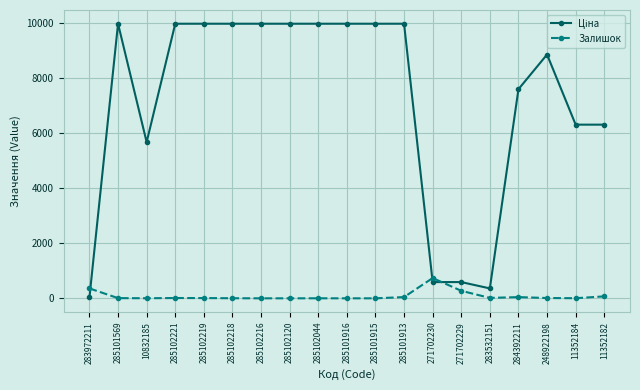

What is the greatest value displayed?

9975.0